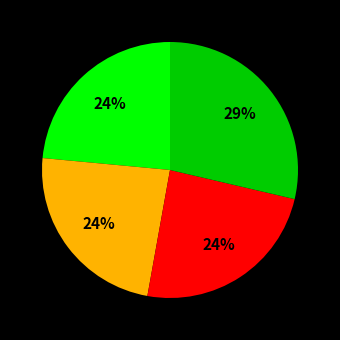

Count the number of slices in the pie.

4